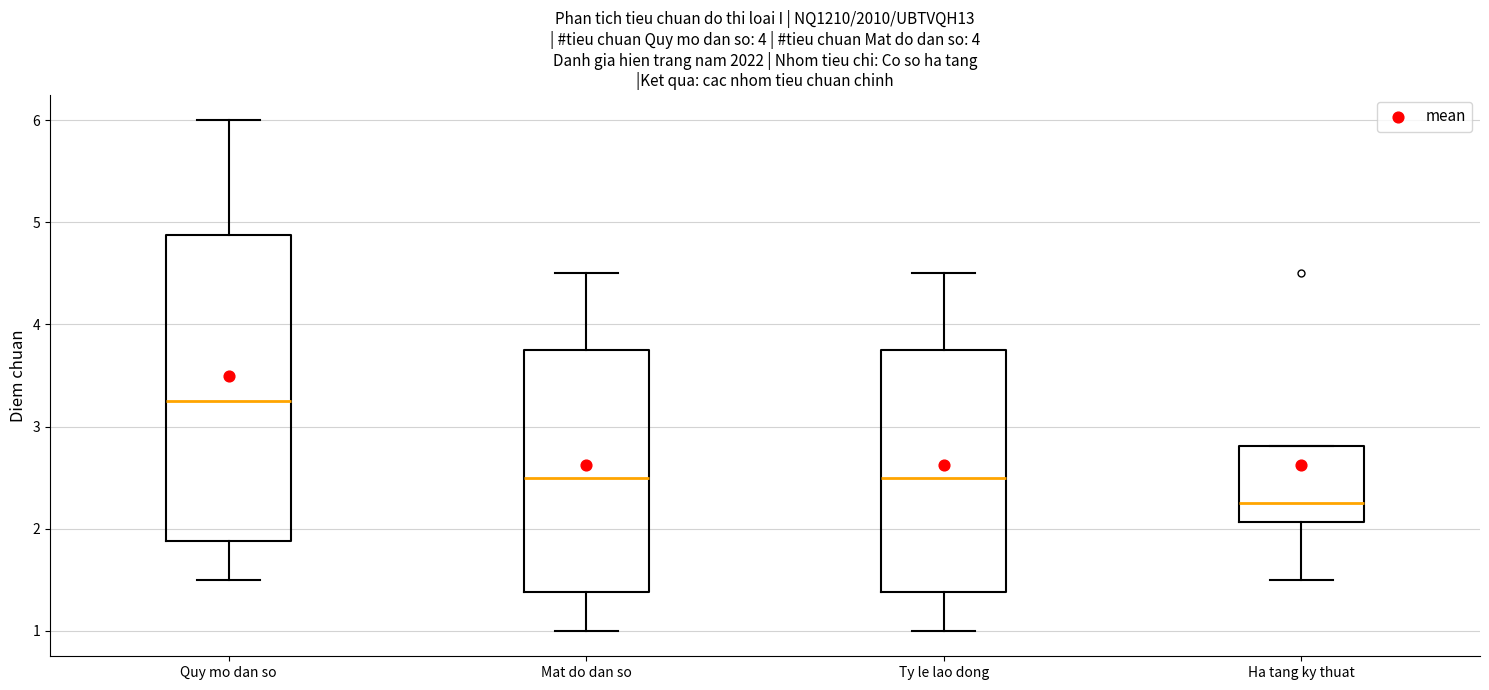

Reading left to right, transcribe this box plot: for each box, give where its median line is, the range the box spans, and where its two whiskers end, as read against the y-axis. The values are not printed on the chart, so give them approximately, as read against the axis.

Quy mo dan so: median 3.3, box 1.9 to 4.9, whiskers 1.5 to 6.0
Mat do dan so: median 2.5, box 1.4 to 3.8, whiskers 1.0 to 4.5
Ty le lao dong: median 2.5, box 1.4 to 3.8, whiskers 1.0 to 4.5
Ha tang ky thuat: median 2.3, box 2.1 to 2.8, whiskers 1.5 to 2.8